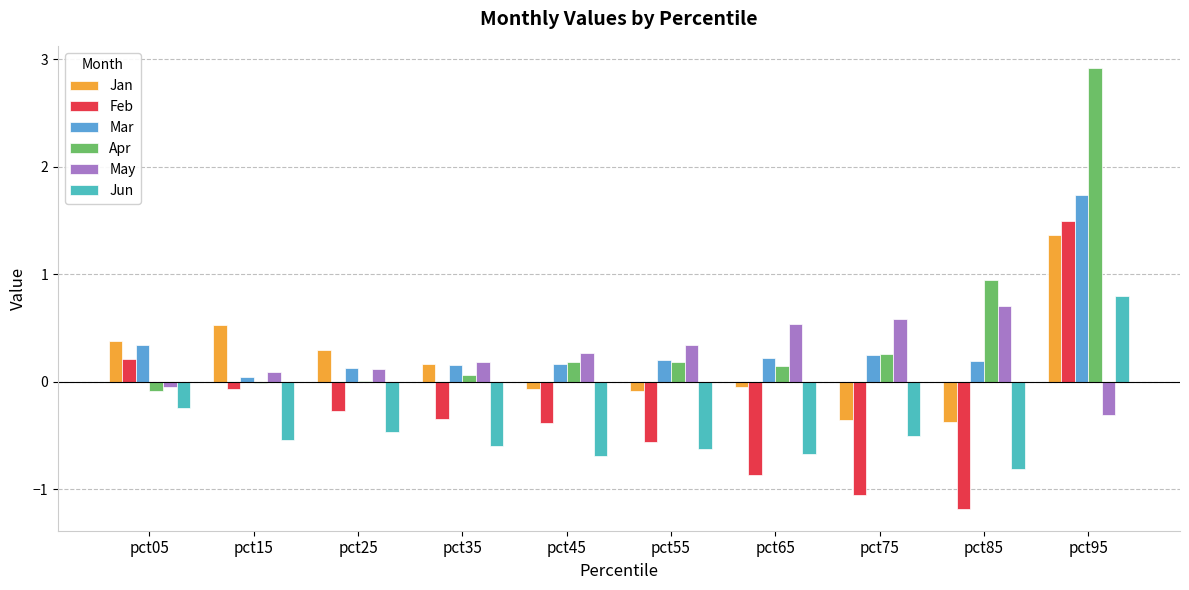

Are the bars horizontal?

No